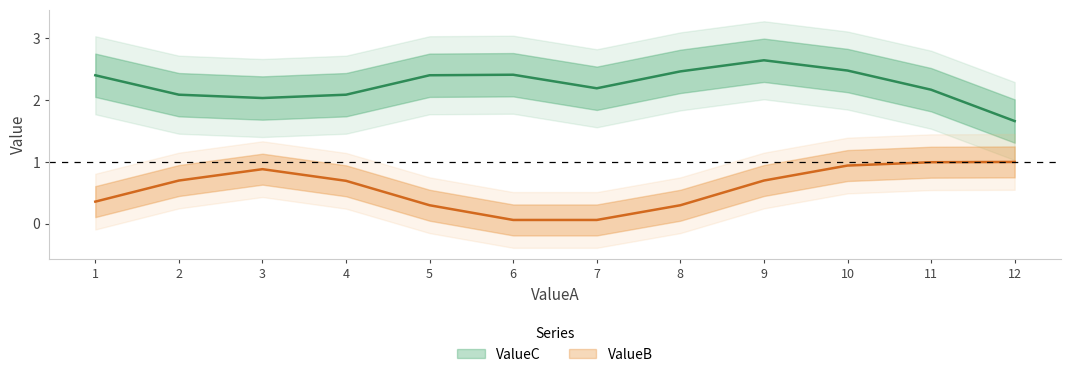

Count the number of categories in the chart.

12